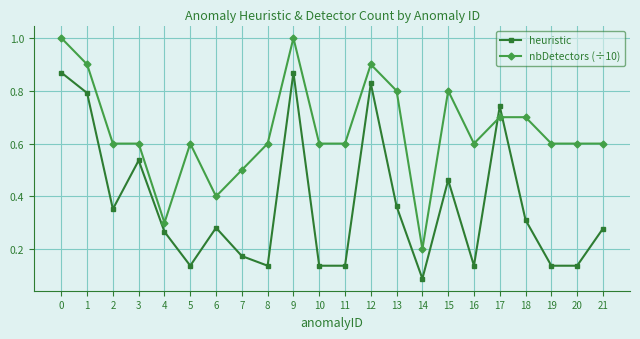

List the series in order of their peak value, highest first.

nbDetectors (÷10), heuristic